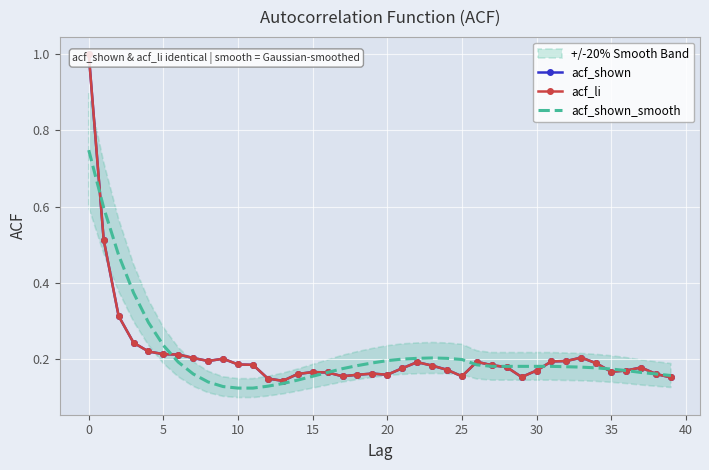

What is the label of the 14th point from the left?

13